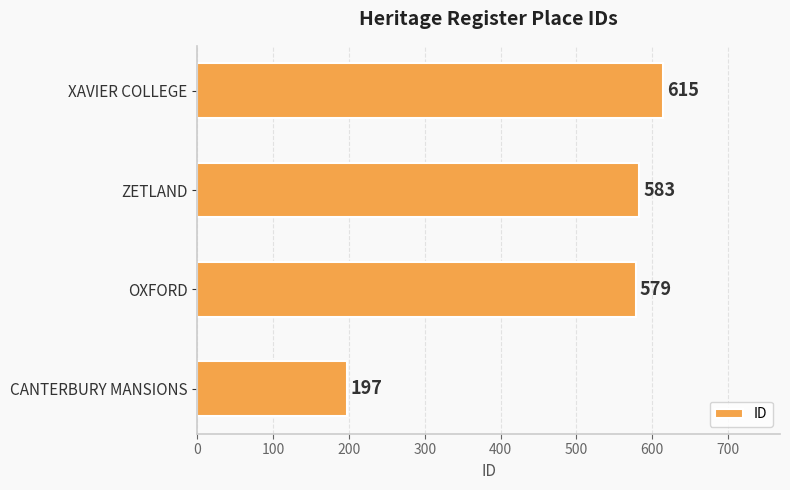

True or false: the data shows 615 at XAVIER COLLEGE.

True